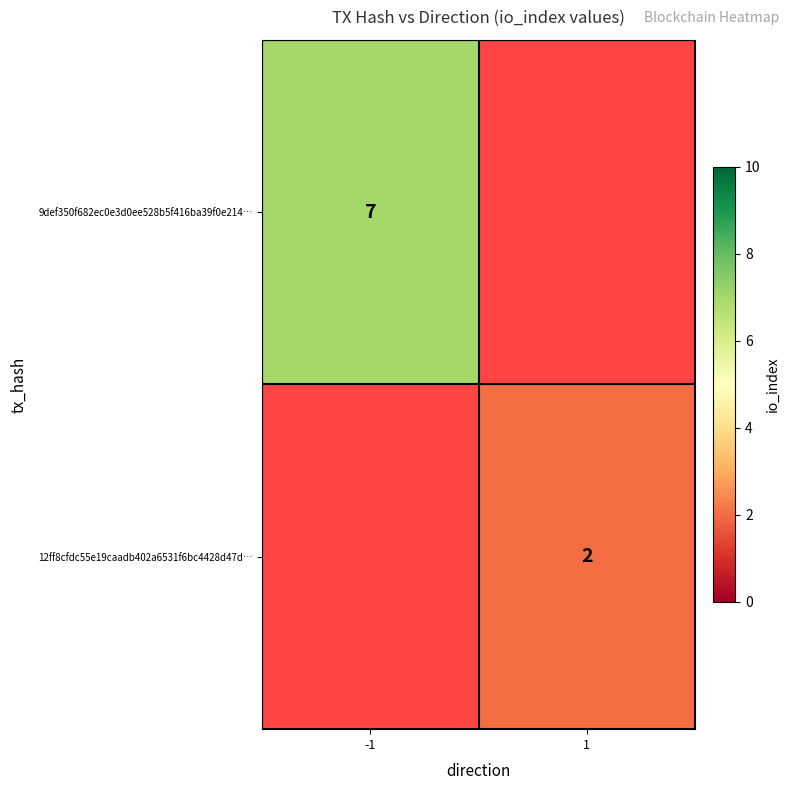

Is it true that 9def350f682ec0e3d0ee528b5f416ba39f0e214… equals 4 at -1?

False